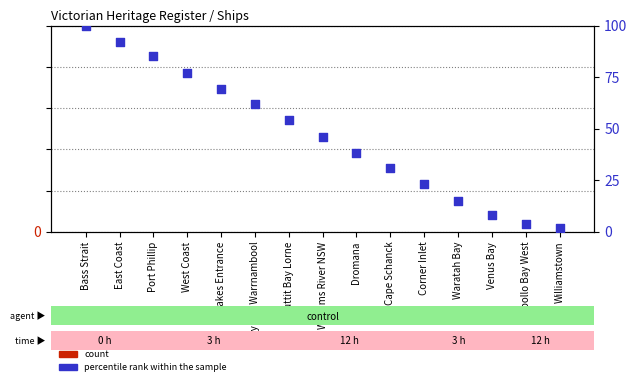

Is the value of percentile rank within the sample at Williamstown greater than the value of count at West Coast?

No